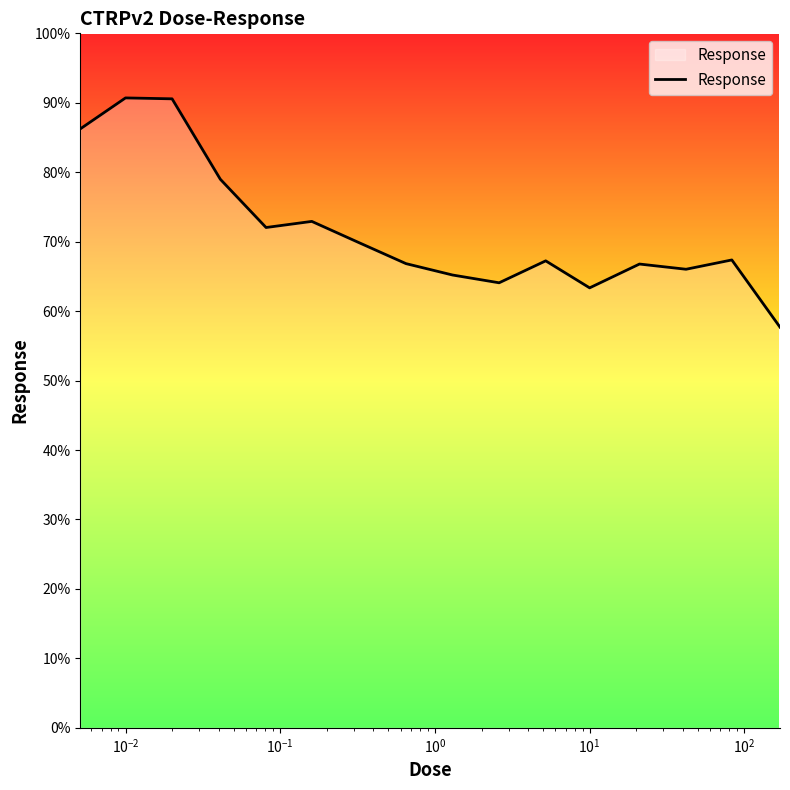

Does the chart display data point markers on the line(s)?

No